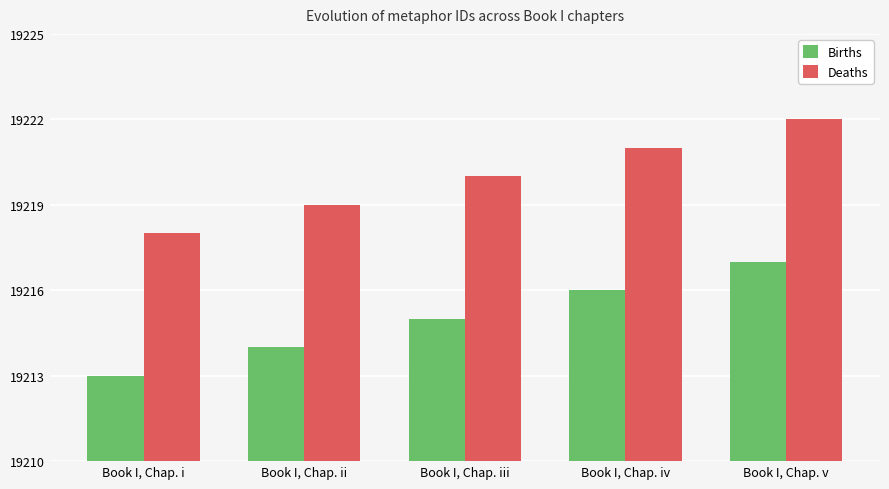

Reading right to left, extract all data points from this chart.

Births: 19217	19216	19215	19214	19213
Deaths: 19222	19221	19220	19219	19218